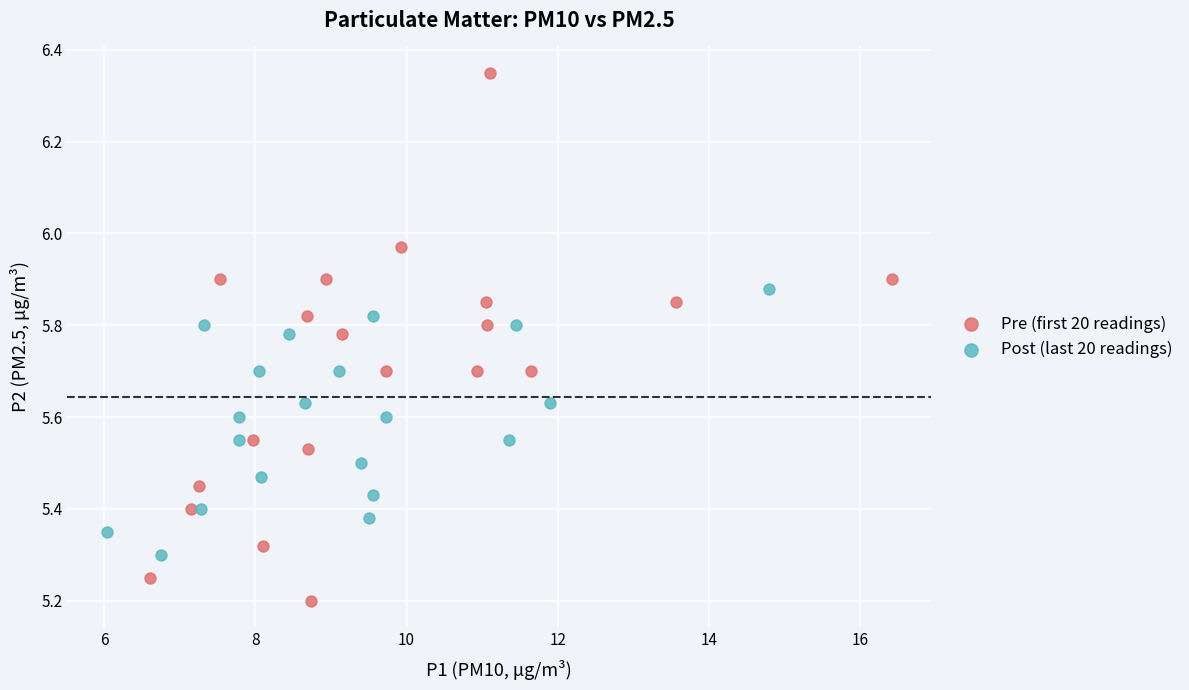

Which series reaches the minimum Y coordinate?

Pre (first 20 readings)